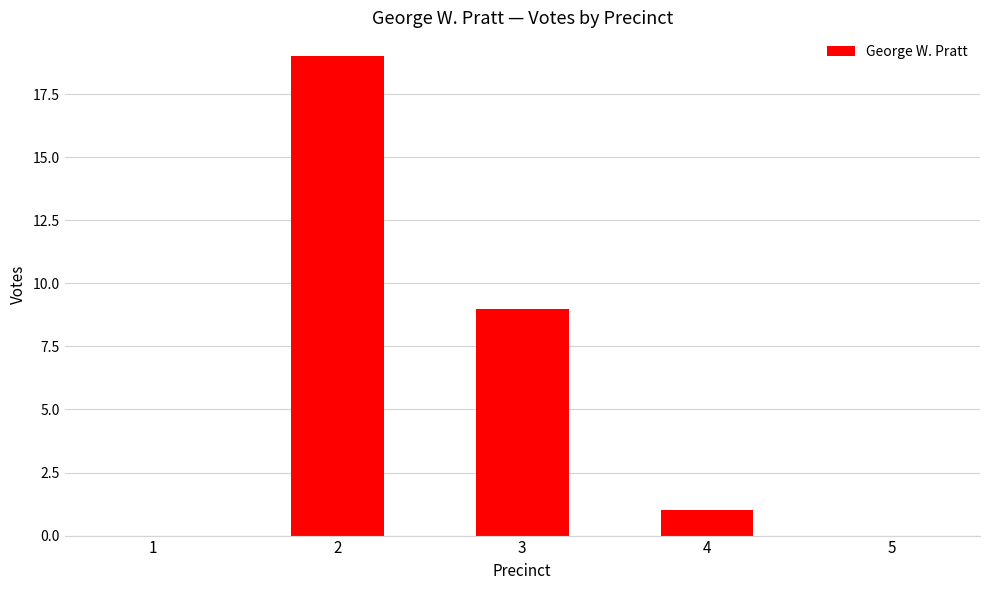

True or false: the data shows 1 at 4.

True